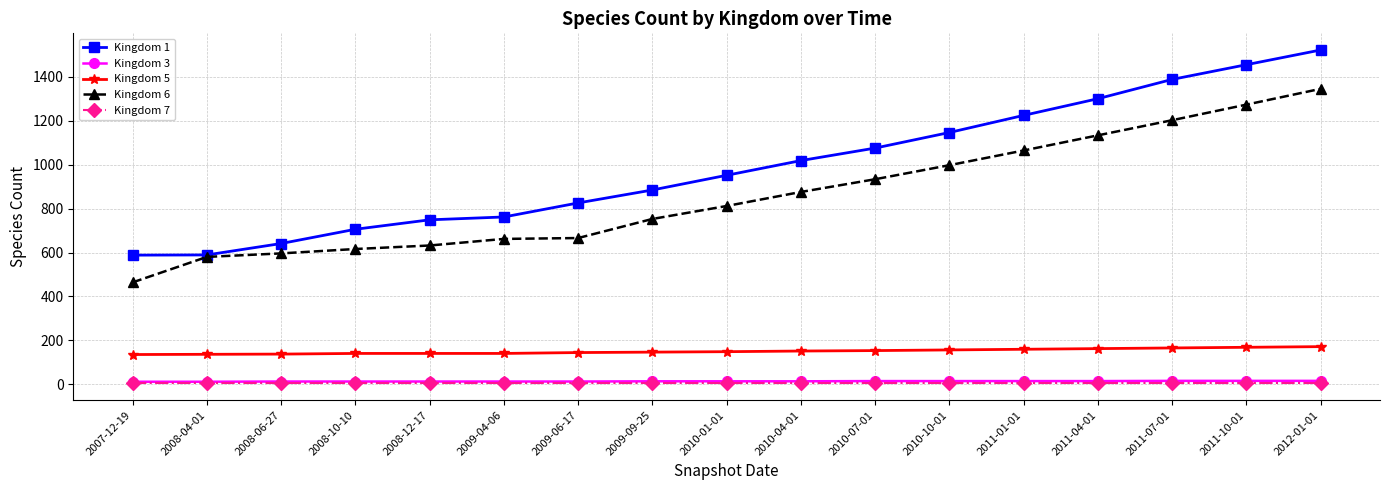

What is the difference between the highest and lowest values at 2010-01-01?

949